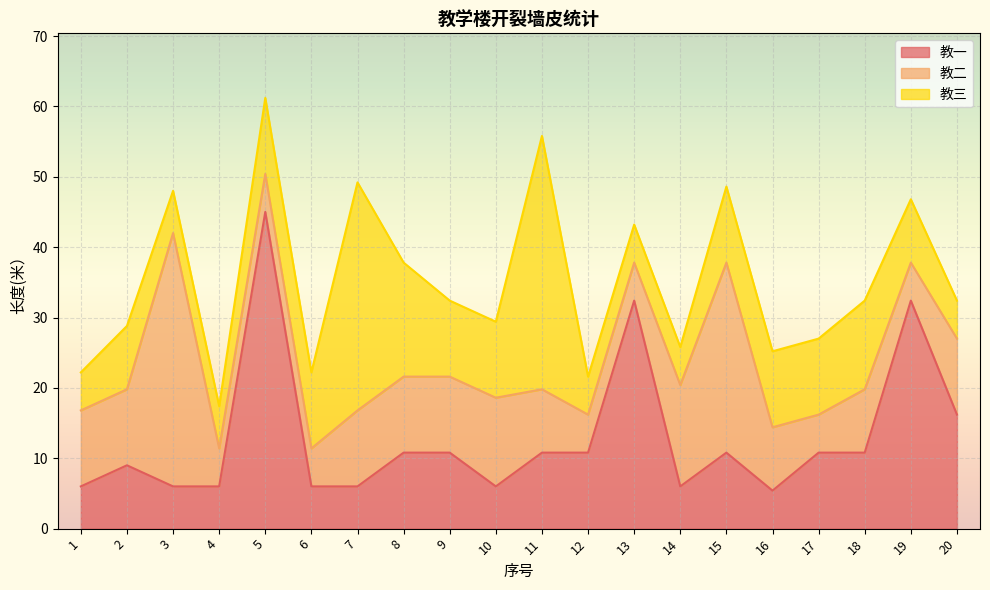

What is the maximum value for 教二?

36.0